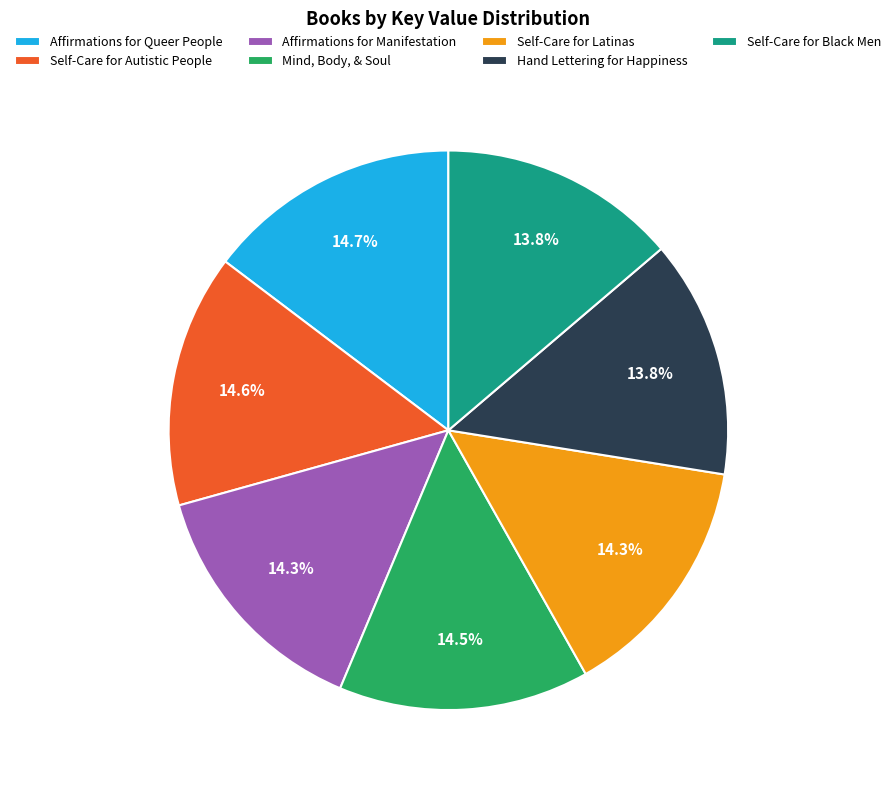

Does Self-Care for Latinas represent more than half of the total?

No